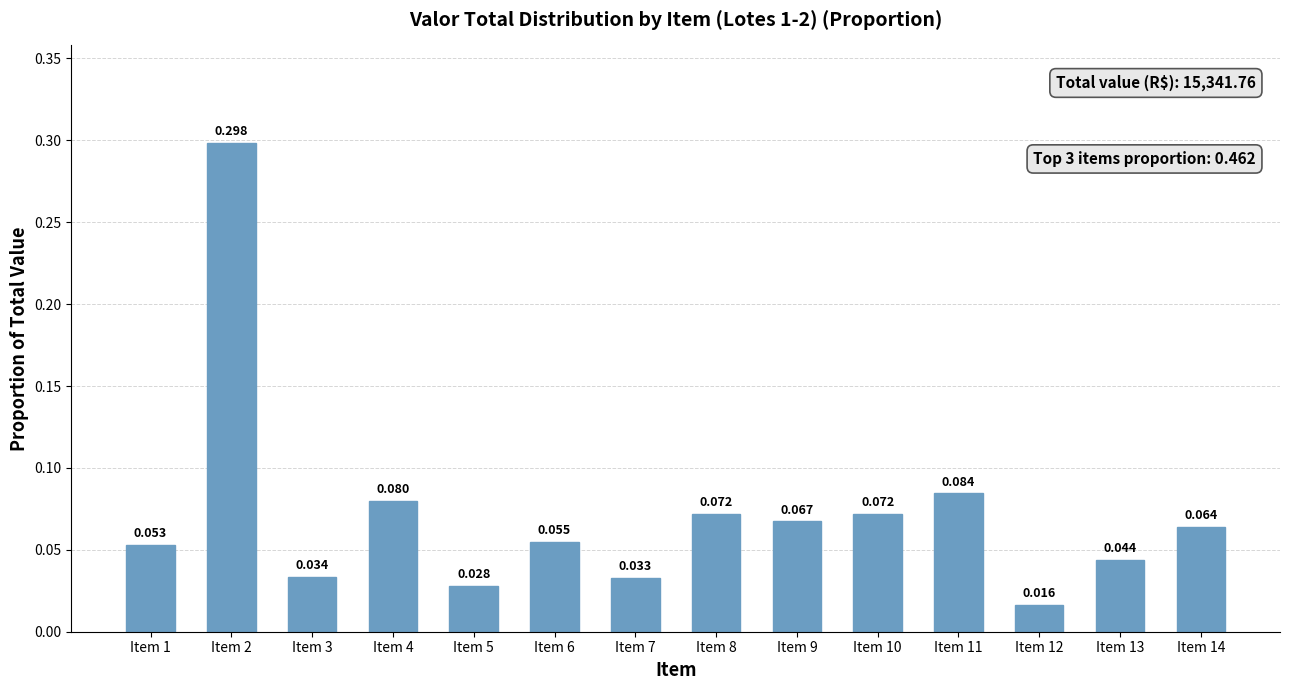

True or false: the data shows 0.0 at Item 5.

True